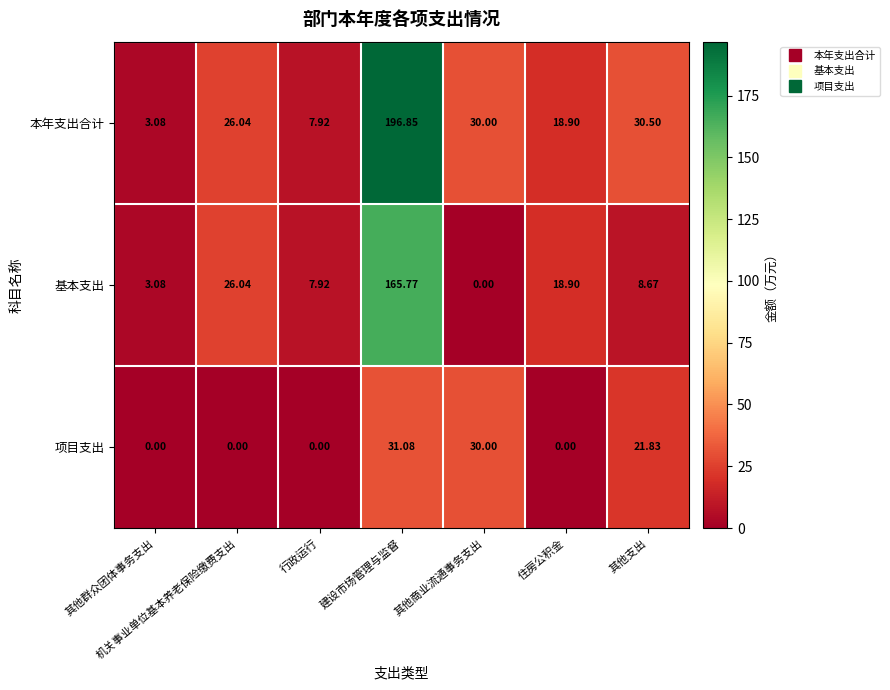

List the series in order of their overall mean, highest first.

本年支出合计, 基本支出, 项目支出